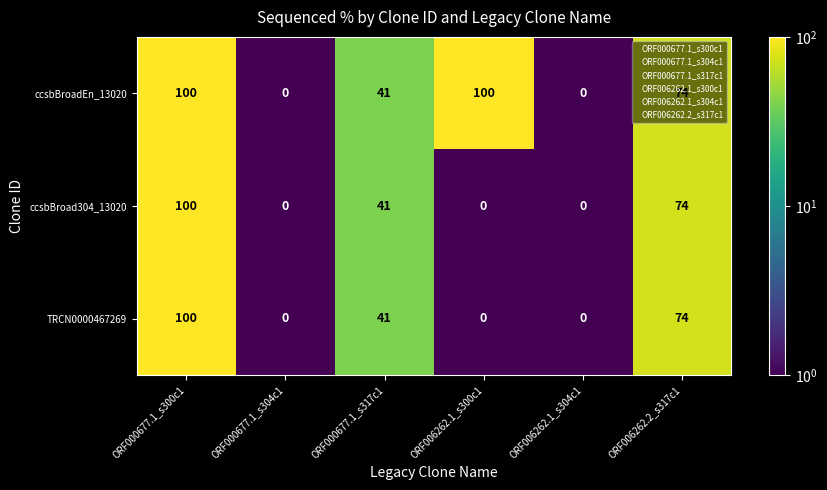

Where does the ccsbBroadEn_13020 series first go above 74?

ORF000677.1_s300c1